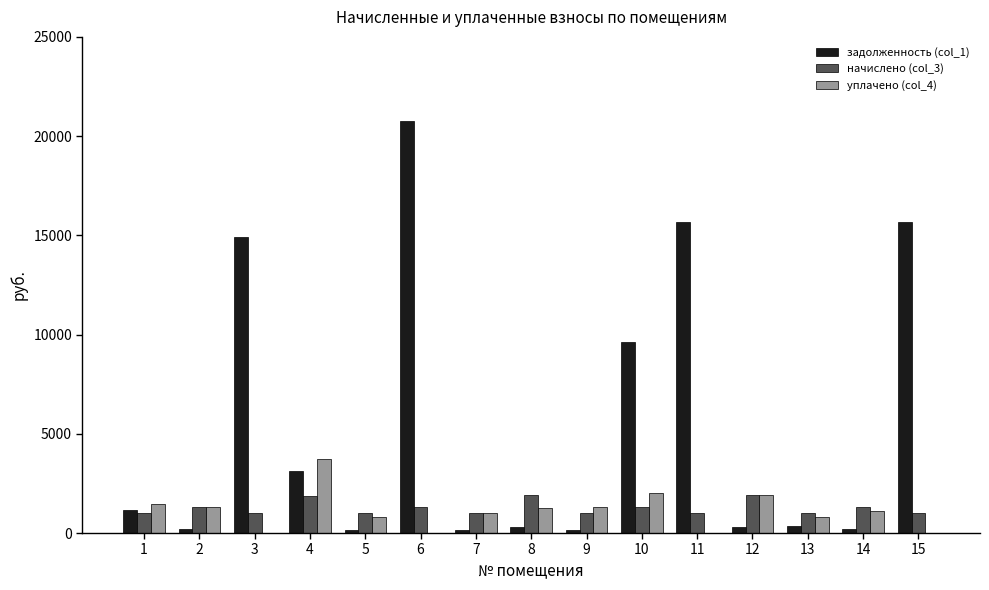

How many distinct data groups are displayed?

3